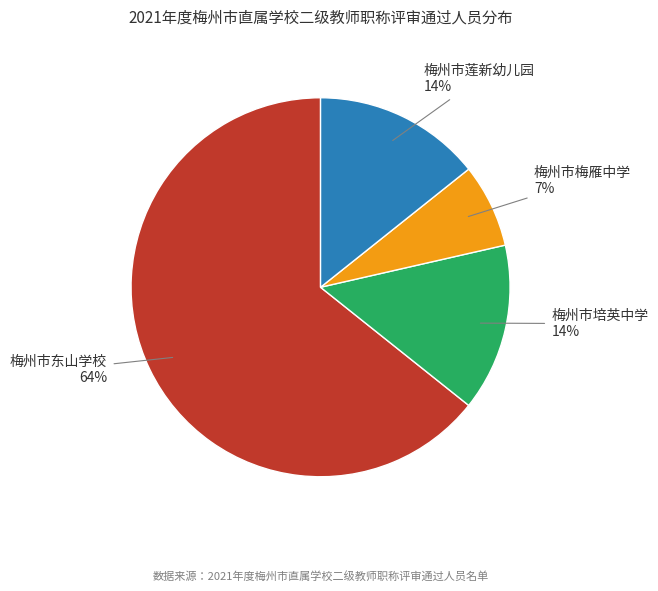

Do 梅州市东山学校 and 梅州市培英中学 together represent more than half of the pie?

Yes